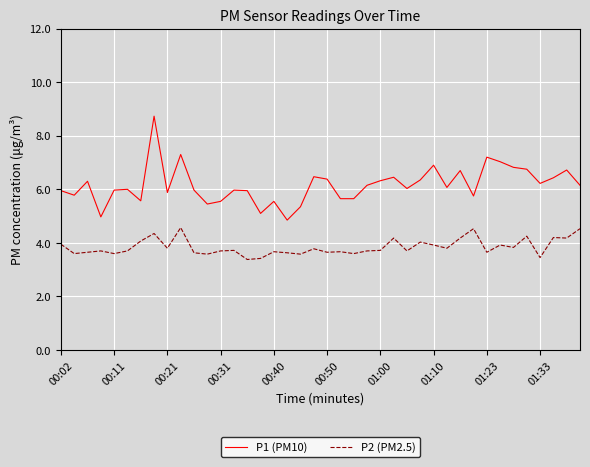

Which series has the largest range (max minus min)?

P1 (PM10)